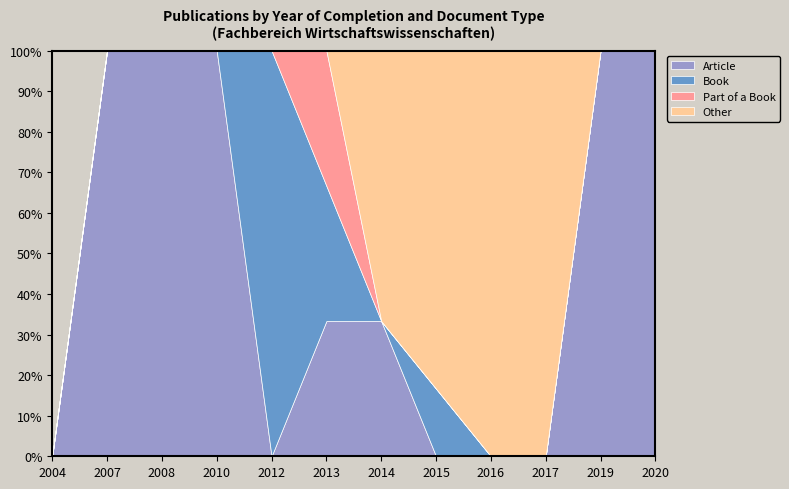

What are all the series names shown in the legend?

Article, Book, Part of a Book, Other